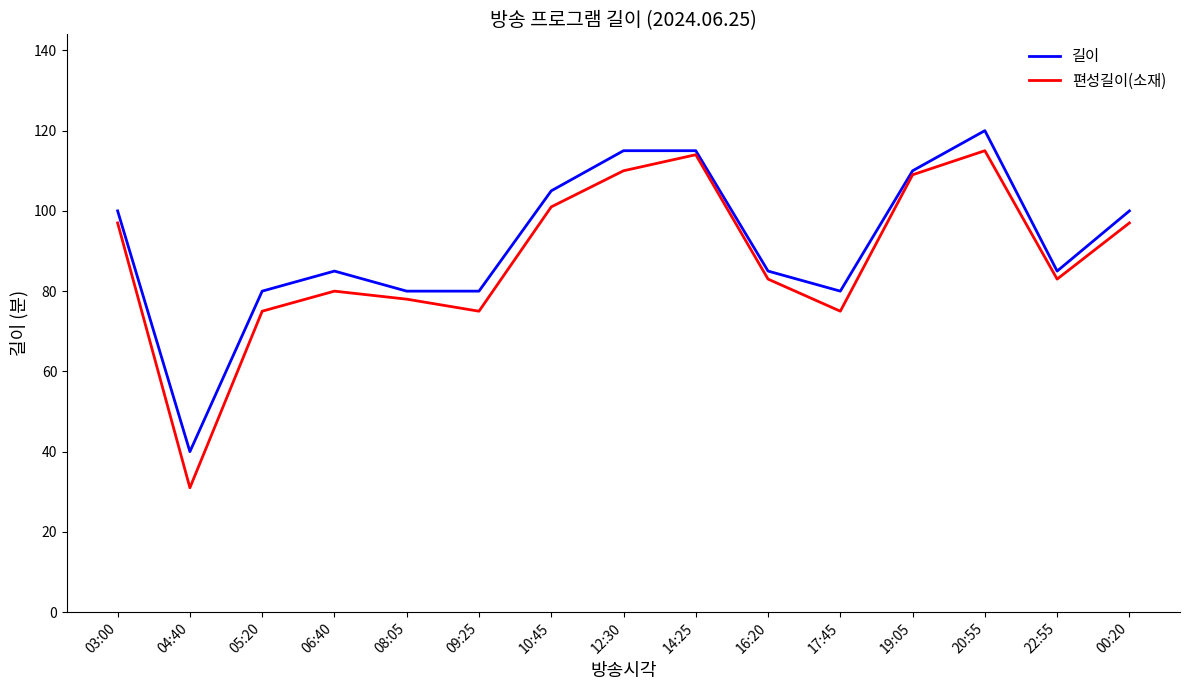

Which series has the largest total across all categories?

길이